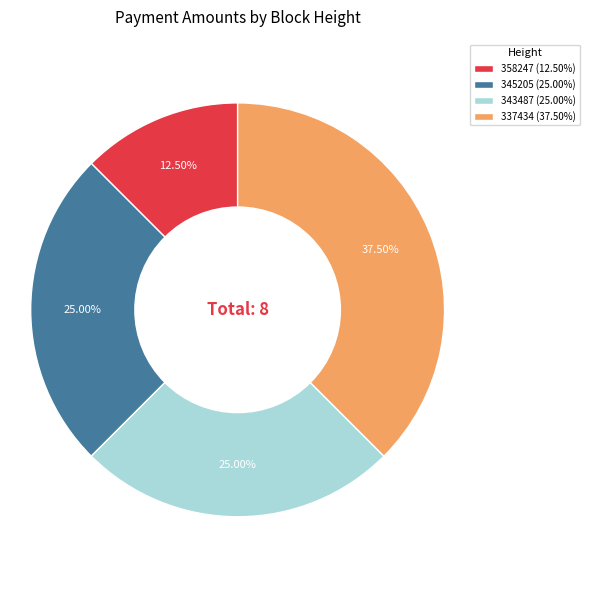

To the nearest percent, what is the average slice percentage?

25%